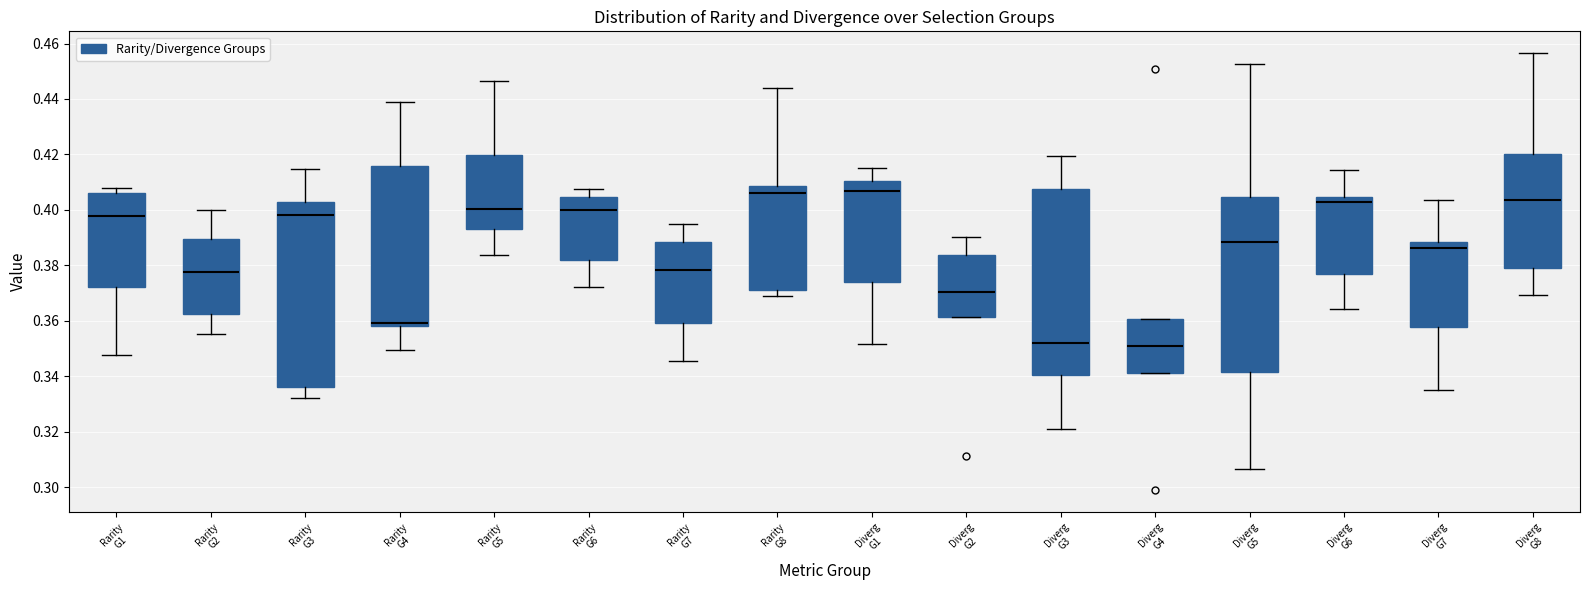

Reading left to right, transcribe this box plot: for each box, give where its median line is, the range the box spans, and where its two whiskers end, as read against the y-axis. The values are not printed on the chart, so give them approximately, as read against the axis.

Rarity G1: median 0.398, box 0.372 to 0.406, whiskers 0.348 to 0.408
Rarity G2: median 0.378, box 0.362 to 0.390, whiskers 0.356 to 0.400
Rarity G3: median 0.398, box 0.336 to 0.402, whiskers 0.332 to 0.414
Rarity G4: median 0.360, box 0.358 to 0.416, whiskers 0.350 to 0.438
Rarity G5: median 0.400, box 0.394 to 0.420, whiskers 0.384 to 0.446
Rarity G6: median 0.400, box 0.382 to 0.404, whiskers 0.372 to 0.408
Rarity G7: median 0.378, box 0.360 to 0.388, whiskers 0.346 to 0.394
Rarity G8: median 0.406, box 0.370 to 0.408, whiskers 0.368 to 0.444
Diverg G1: median 0.406, box 0.374 to 0.410, whiskers 0.352 to 0.416
Diverg G2: median 0.370, box 0.362 to 0.384, whiskers 0.362 to 0.390
Diverg G3: median 0.352, box 0.340 to 0.408, whiskers 0.320 to 0.420
Diverg G4: median 0.350, box 0.342 to 0.360, whiskers 0.342 to 0.360
Diverg G5: median 0.388, box 0.342 to 0.404, whiskers 0.306 to 0.452
Diverg G6: median 0.402, box 0.376 to 0.404, whiskers 0.364 to 0.414
Diverg G7: median 0.386, box 0.358 to 0.388, whiskers 0.336 to 0.404
Diverg G8: median 0.404, box 0.380 to 0.420, whiskers 0.370 to 0.456